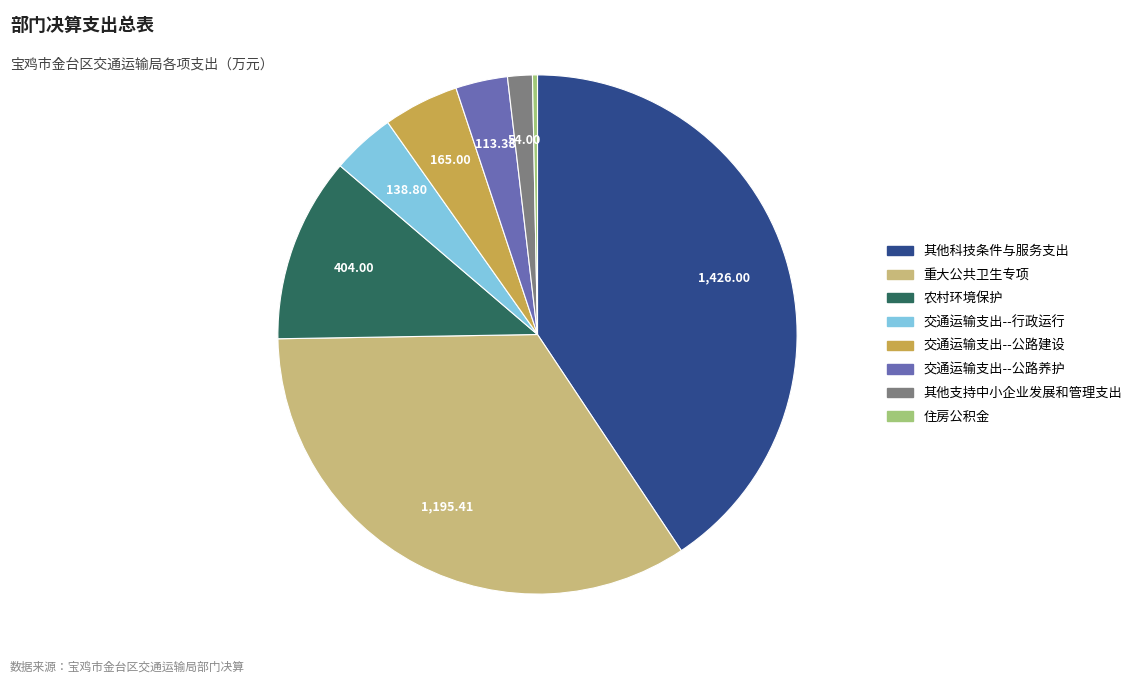

How many slices are in this pie chart?

8